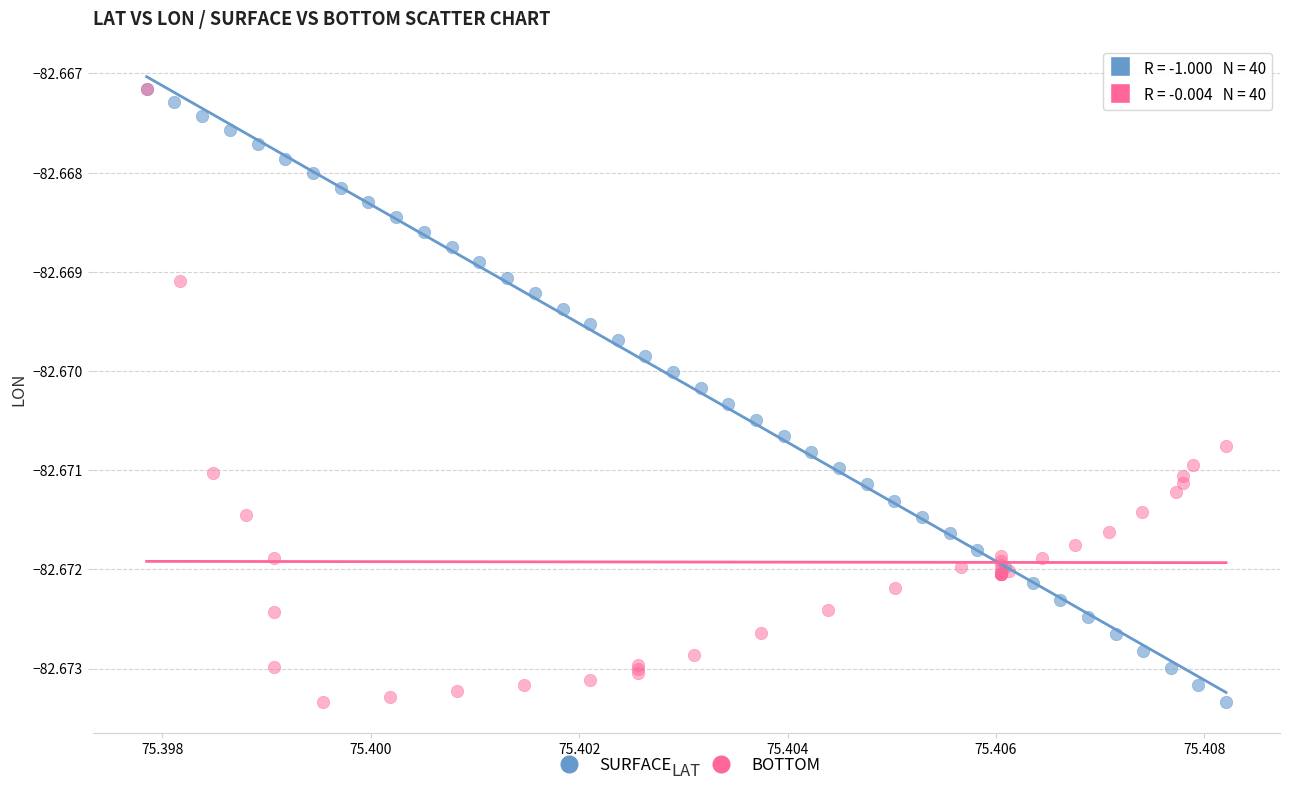

What are all the series names shown in the legend?

SURFACE, BOTTOM